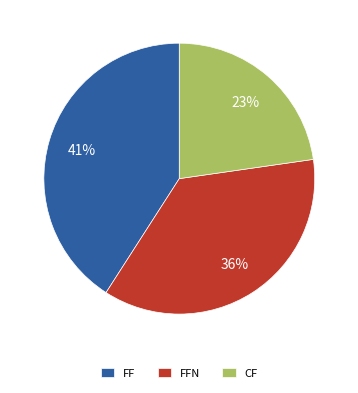

Does FFN account for over 50% of the chart?

No